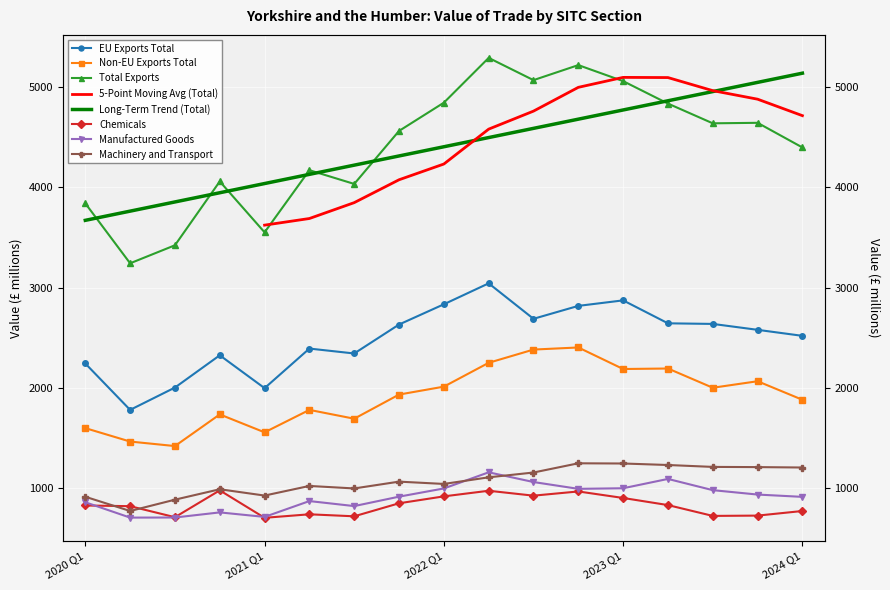

Where is the first local maximum for Manufactured Goods?

2020 Q4